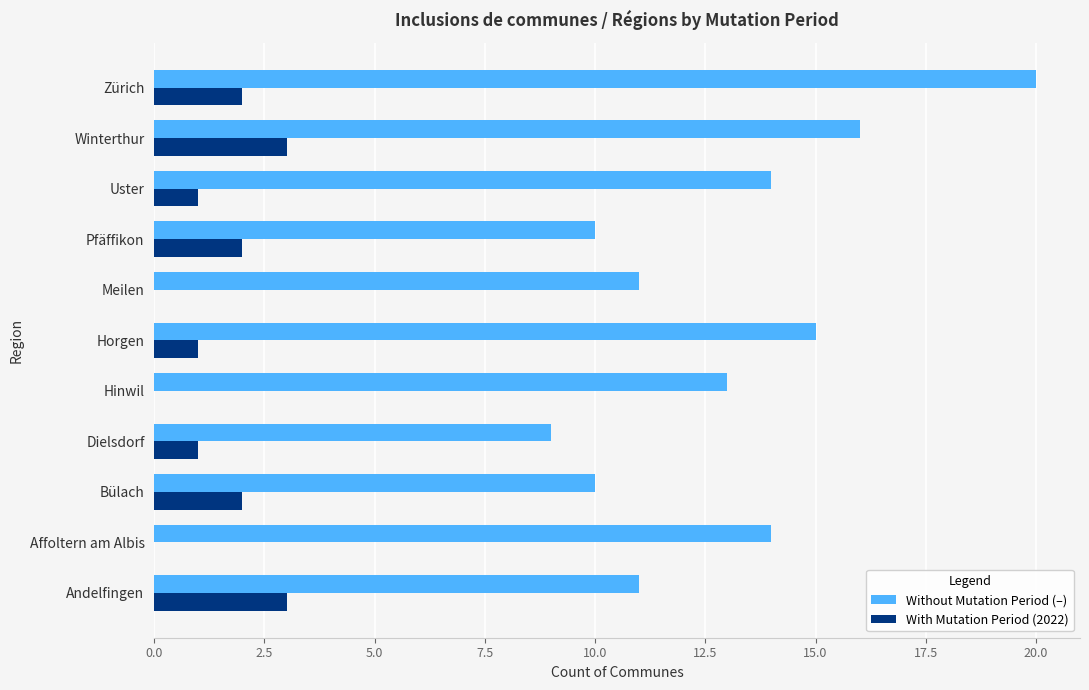

At which label does Without Mutation Period (–) reach its peak?

Zürich